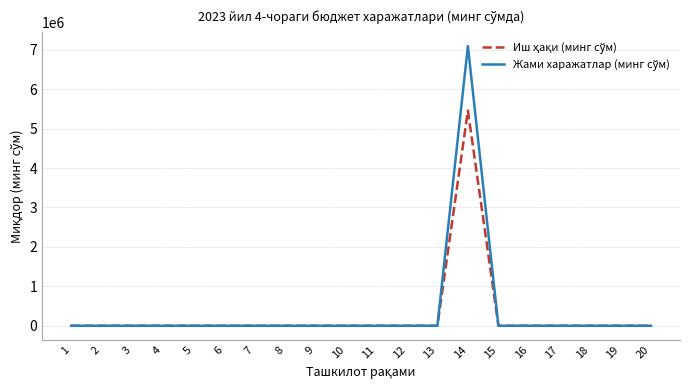

What is the greatest value displayed?

7093858